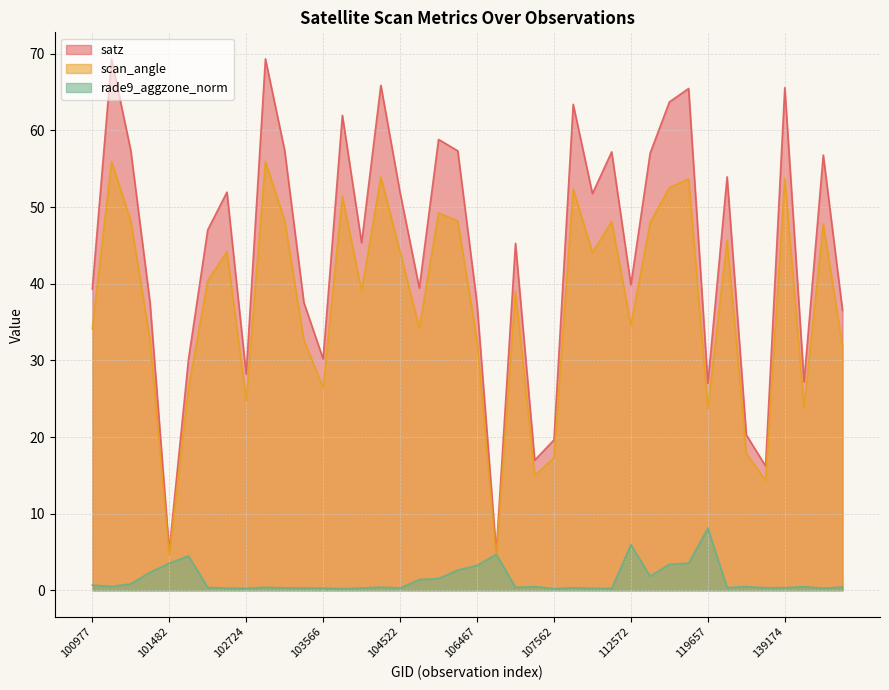

Is it true that scan_angle equals 30.9 at 132746?

False